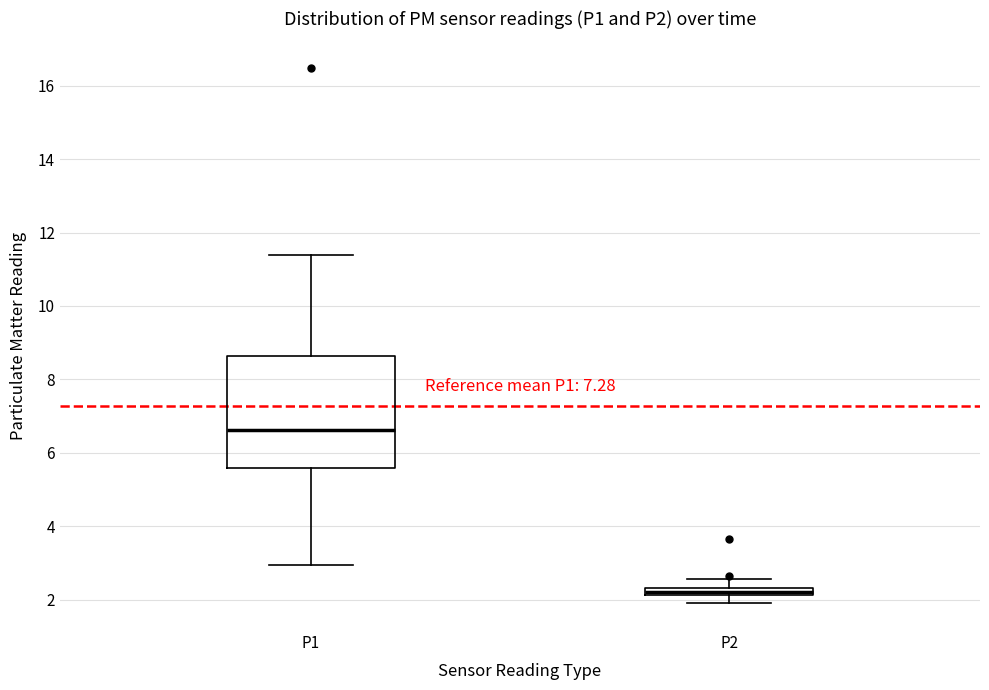

Which box is the tallest, from its lower edge to its upper edge?

P1